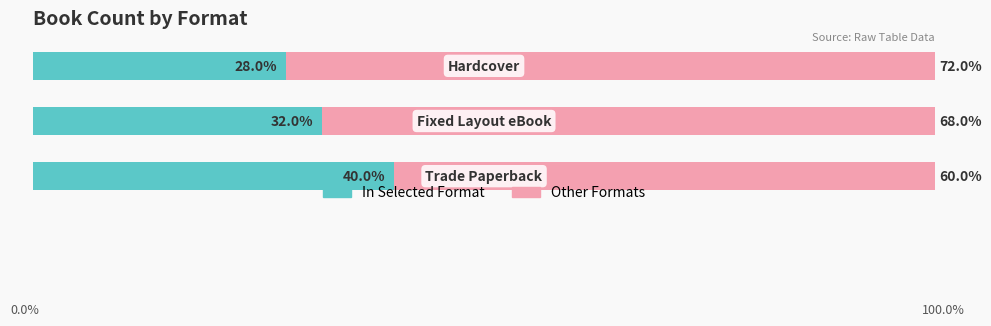

What is the value of the In Selected Format bar at the 2nd from the left?

32.0